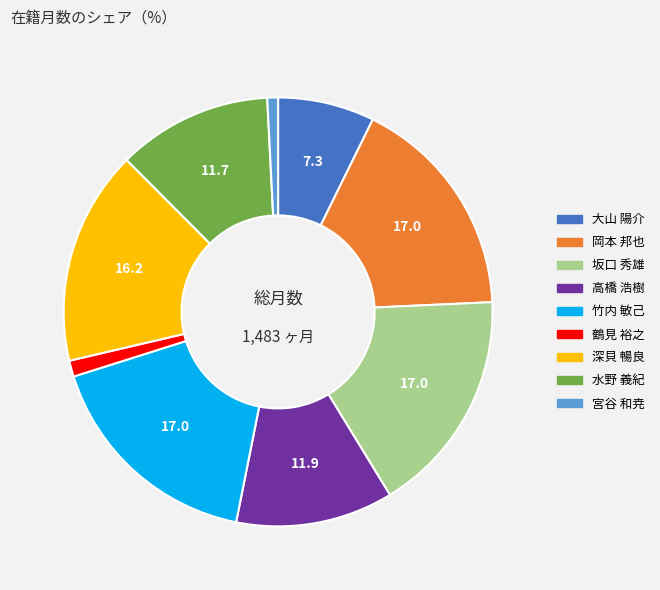

Which has a higher value, 高橋 浩樹 or 宮谷 和尭?

高橋 浩樹